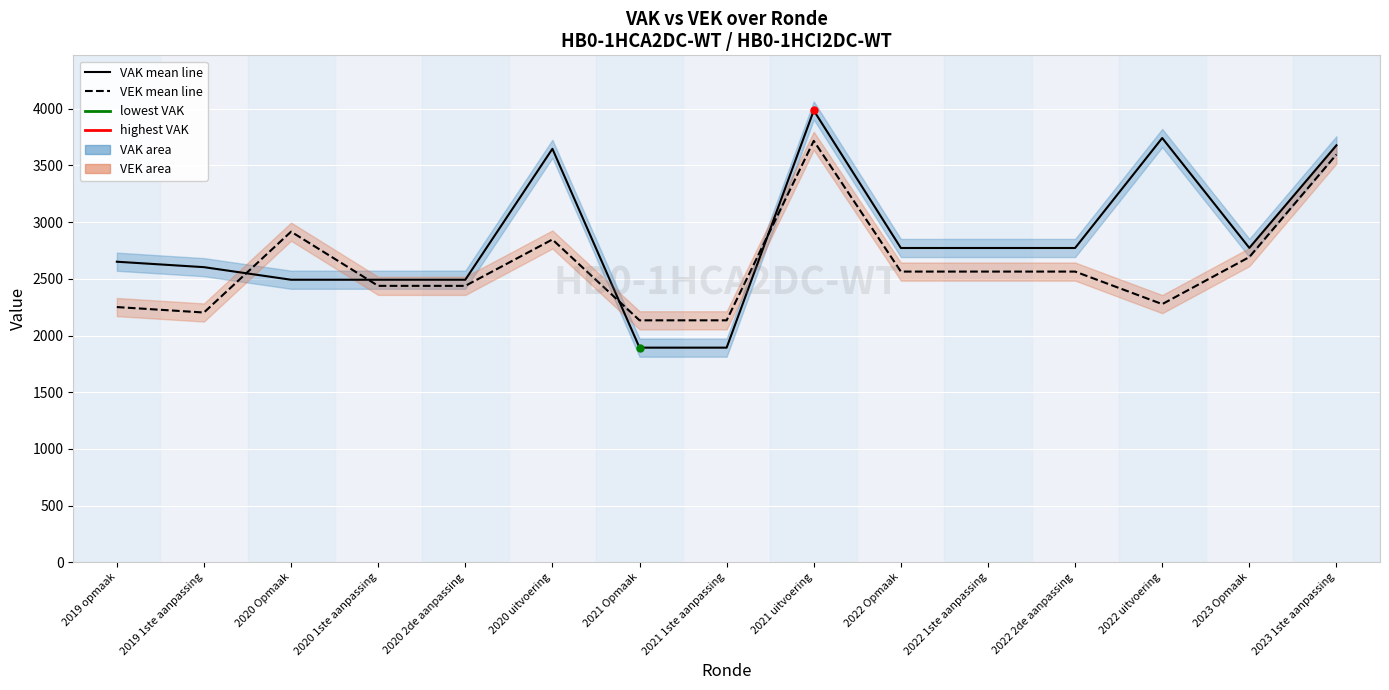

What is the greatest value displayed?

3985